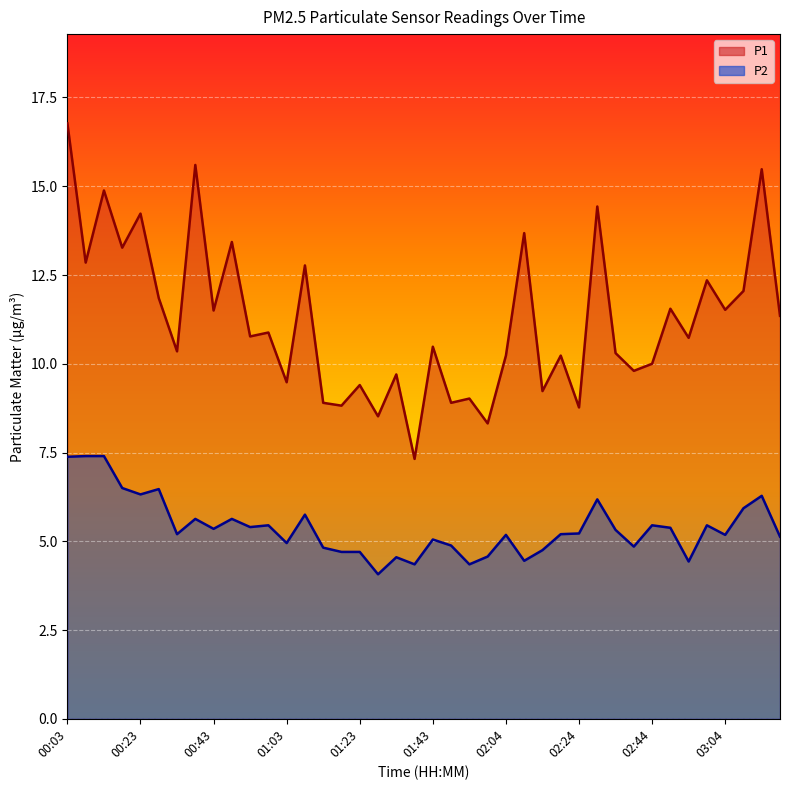

Which series has the largest range (max minus min)?

P1